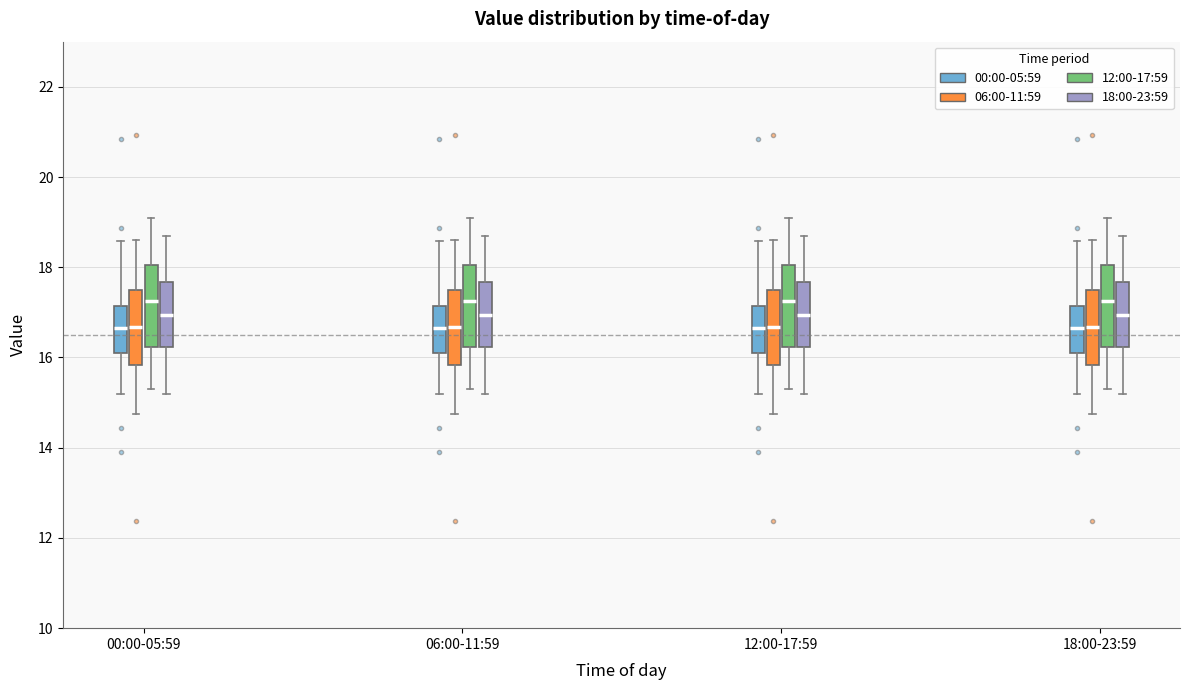

Reading left to right, read every box against the y-axis: the position of its median line, the range the box covers, and the ends of its whiskers. The values are not printed on the chart, so give them approximately, as read against the axis.

00:00-05:59 (00:00-05:59): median 16.6, box 16.0 to 17.2, whiskers 15.2 to 18.6
00:00-05:59 (06:00-11:59): median 16.6, box 15.8 to 17.4, whiskers 14.8 to 18.6
00:00-05:59 (12:00-17:59): median 17.2, box 16.2 to 18.0, whiskers 15.4 to 19.2
00:00-05:59 (18:00-23:59): median 17.0, box 16.2 to 17.6, whiskers 15.2 to 18.8
06:00-11:59 (00:00-05:59): median 16.6, box 16.0 to 17.2, whiskers 15.2 to 18.6
06:00-11:59 (06:00-11:59): median 16.6, box 15.8 to 17.4, whiskers 14.8 to 18.6
06:00-11:59 (12:00-17:59): median 17.2, box 16.2 to 18.0, whiskers 15.4 to 19.2
06:00-11:59 (18:00-23:59): median 17.0, box 16.2 to 17.6, whiskers 15.2 to 18.8
12:00-17:59 (00:00-05:59): median 16.6, box 16.0 to 17.2, whiskers 15.2 to 18.6
12:00-17:59 (06:00-11:59): median 16.6, box 15.8 to 17.4, whiskers 14.8 to 18.6
12:00-17:59 (12:00-17:59): median 17.2, box 16.2 to 18.0, whiskers 15.4 to 19.2
12:00-17:59 (18:00-23:59): median 17.0, box 16.2 to 17.6, whiskers 15.2 to 18.8
18:00-23:59 (00:00-05:59): median 16.6, box 16.0 to 17.2, whiskers 15.2 to 18.6
18:00-23:59 (06:00-11:59): median 16.6, box 15.8 to 17.4, whiskers 14.8 to 18.6
18:00-23:59 (12:00-17:59): median 17.2, box 16.2 to 18.0, whiskers 15.4 to 19.2
18:00-23:59 (18:00-23:59): median 17.0, box 16.2 to 17.6, whiskers 15.2 to 18.8